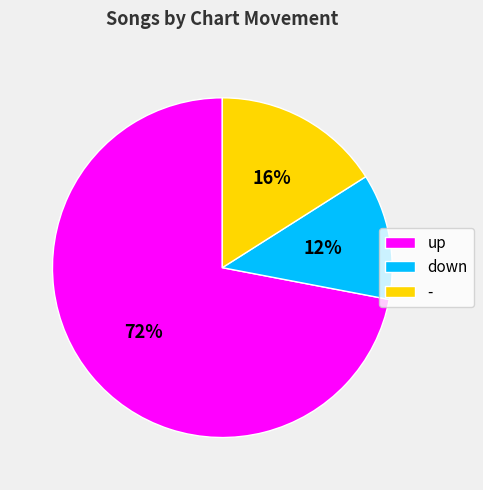

Is it true that up is 82% of the pie?

False